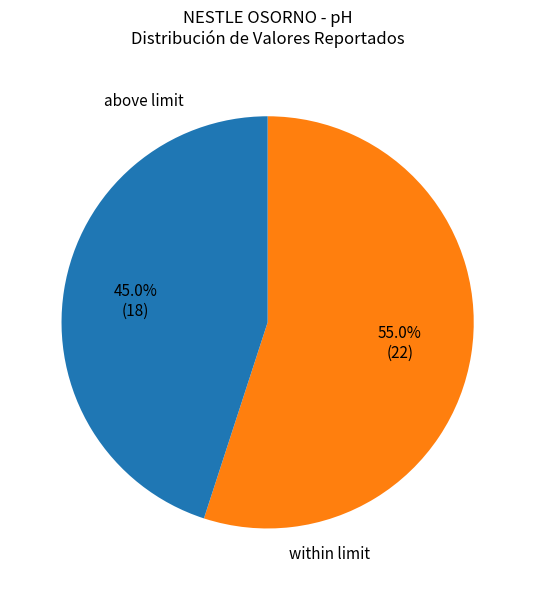

Does any single category account for the majority?

Yes